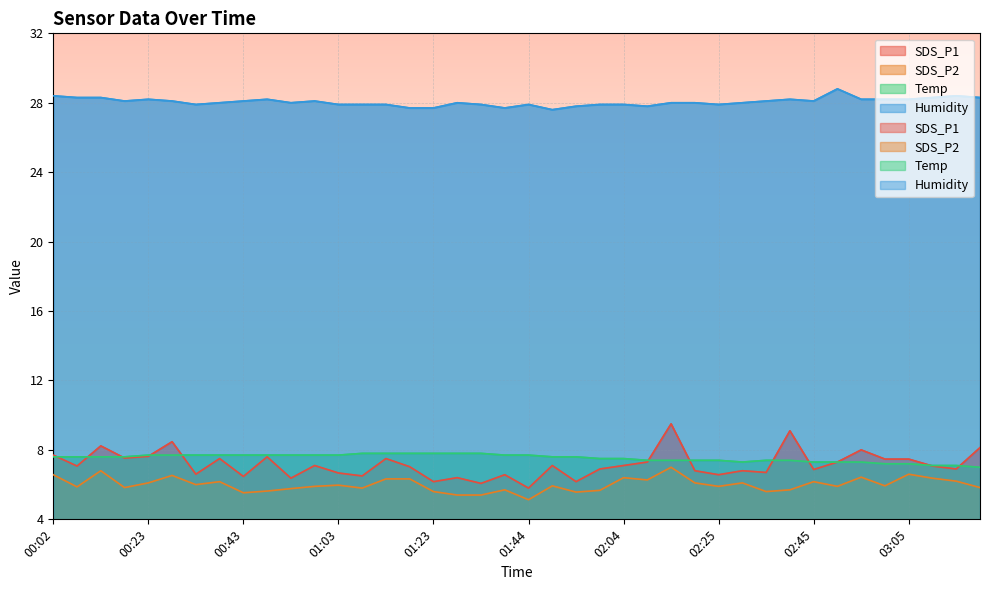

Reading left to right, list all the values displayed in this chart.

SDS_P1: 00:02=7.7	00:08=7.1	00:13=8.2	00:18=7.5	00:23=7.6	00:28=8.5	00:33=6.6	00:38=7.5	00:43=6.5	00:48=7.6	00:53=6.4	00:58=7.1	01:03=6.7	01:08=6.5	01:13=7.5	01:18=7.0	01:23=6.2	01:29=6.4	01:34=6.1	01:39=6.6	01:44=5.8	01:49=7.1	01:54=6.2	01:59=6.9	02:04=7.1	02:09=7.3	02:14=9.5	02:19=6.8	02:25=6.6	02:30=6.8	02:35=6.7	02:40=9.1	02:45=6.9	02:50=7.3	02:55=8.0	03:00=7.5	03:05=7.5	03:10=7.1	03:15=6.9	03:20=8.1
SDS_P2: 00:02=6.6	00:08=5.9	00:13=6.8	00:18=5.8	00:23=6.1	00:28=6.5	00:33=6.0	00:38=6.2	00:43=5.5	00:48=5.6	00:53=5.8	00:58=5.9	01:03=6.0	01:08=5.8	01:13=6.3	01:18=6.3	01:23=5.6	01:29=5.4	01:34=5.4	01:39=5.7	01:44=5.1	01:49=5.9	01:54=5.6	01:59=5.7	02:04=6.4	02:09=6.3	02:14=7.0	02:19=6.1	02:25=5.9	02:30=6.1	02:35=5.6	02:40=5.7	02:45=6.2	02:50=5.9	02:55=6.4	03:00=5.9	03:05=6.6	03:10=6.4	03:15=6.2	03:20=5.8
Temp: 00:02=7.6	00:08=7.6	00:13=7.6	00:18=7.6	00:23=7.7	00:28=7.7	00:33=7.7	00:38=7.7	00:43=7.7	00:48=7.7	00:53=7.7	00:58=7.7	01:03=7.7	01:08=7.8	01:13=7.8	01:18=7.8	01:23=7.8	01:29=7.8	01:34=7.8	01:39=7.7	01:44=7.7	01:49=7.6	01:54=7.6	01:59=7.5	02:04=7.5	02:09=7.4	02:14=7.4	02:19=7.4	02:25=7.4	02:30=7.3	02:35=7.4	02:40=7.4	02:45=7.3	02:50=7.3	02:55=7.3	03:00=7.2	03:05=7.2	03:10=7.1	03:15=7.1	03:20=7.0
Humidity: 00:02=28.4	00:08=28.3	00:13=28.3	00:18=28.1	00:23=28.2	00:28=28.1	00:33=27.9	00:38=28.0	00:43=28.1	00:48=28.2	00:53=28.0	00:58=28.1	01:03=27.9	01:08=27.9	01:13=27.9	01:18=27.7	01:23=27.7	01:29=28.0	01:34=27.9	01:39=27.7	01:44=27.9	01:49=27.6	01:54=27.8	01:59=27.9	02:04=27.9	02:09=27.8	02:14=28.0	02:19=28.0	02:25=27.9	02:30=28.0	02:35=28.1	02:40=28.2	02:45=28.1	02:50=28.8	02:55=28.2	03:00=28.2	03:05=28.2	03:10=28.3	03:15=28.4	03:20=28.3